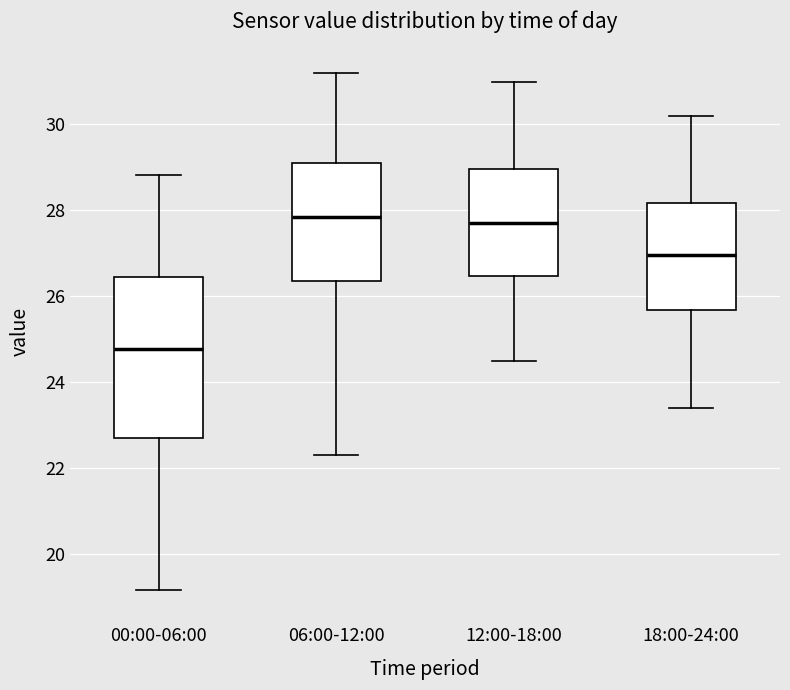

Which box is the tallest, from its lower edge to its upper edge?

00:00-06:00